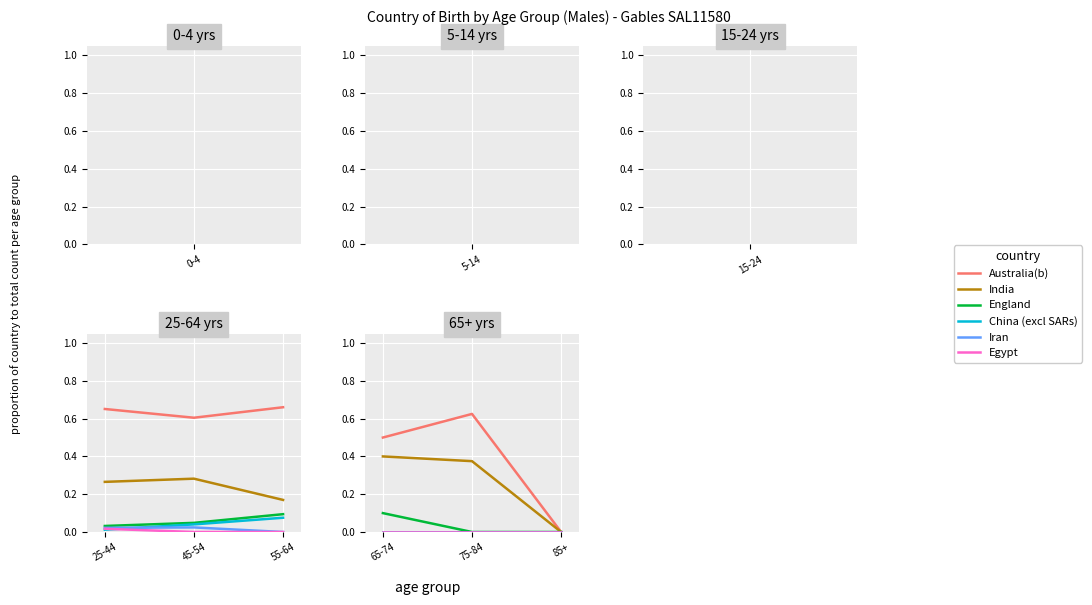

Which series has the largest range (max minus min)?

Australia(b)